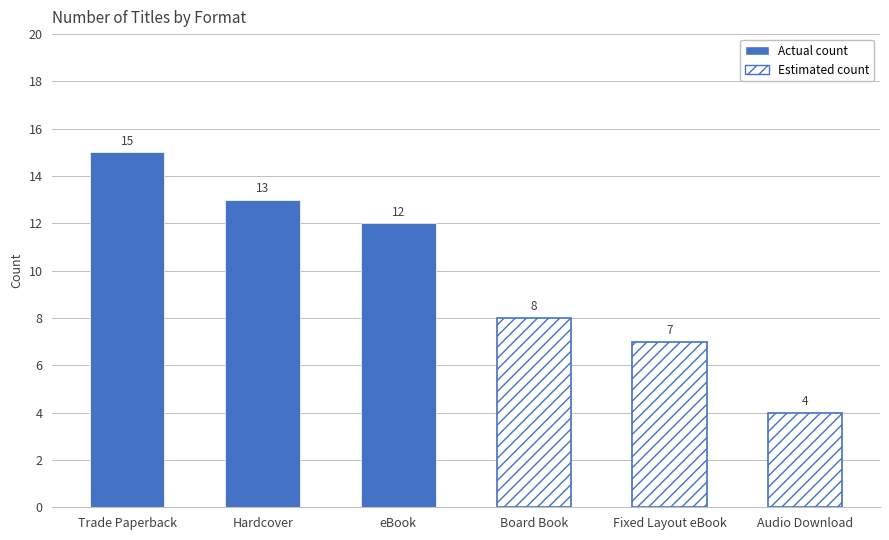

Is the value of Actual count at Trade Paperback greater than the value of Estimated count at Hardcover?

Yes